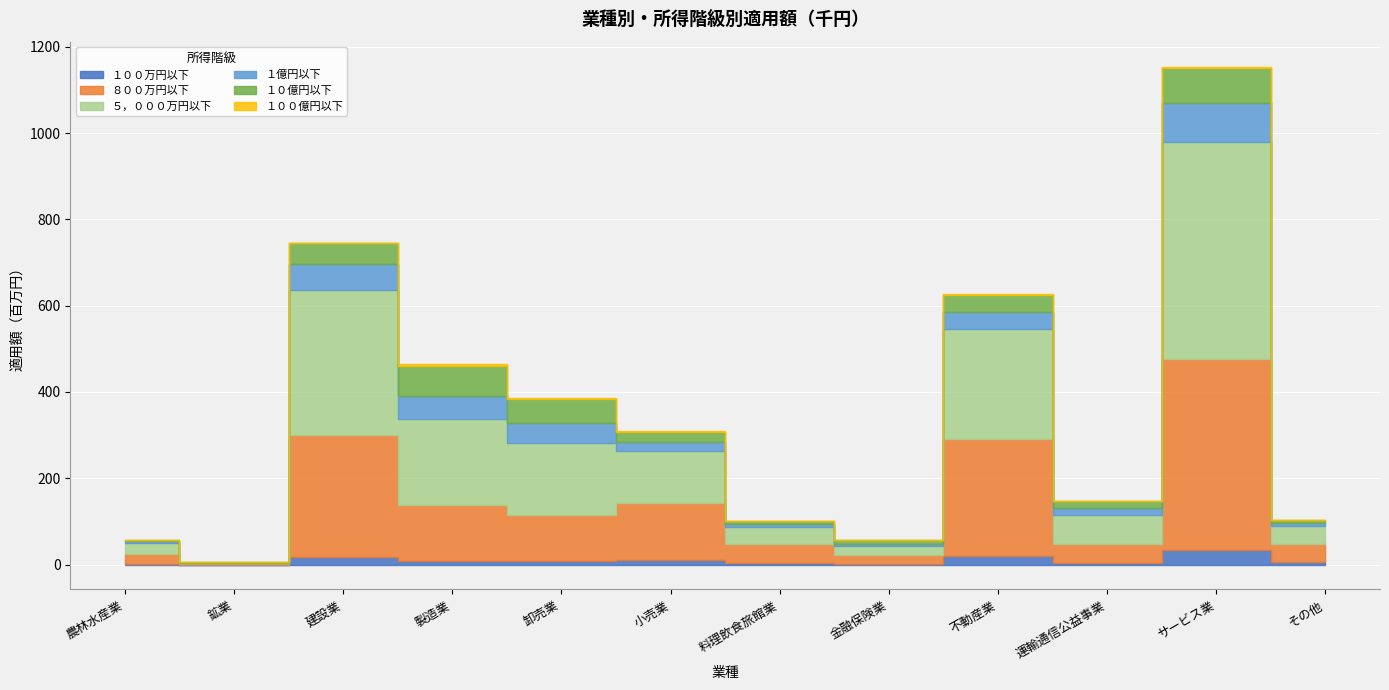

Where is １０億円以下 nearest to the value 40850723?

不動産業